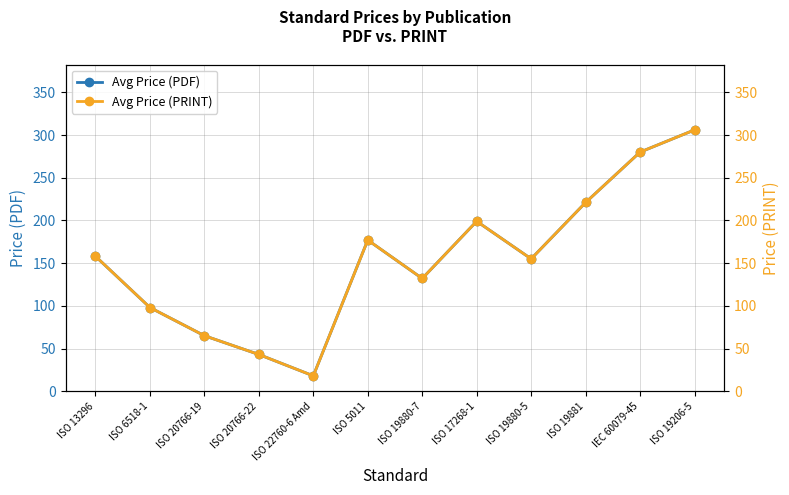

At which category does Avg Price (PRINT) reach its first local peak?

ISO 5011